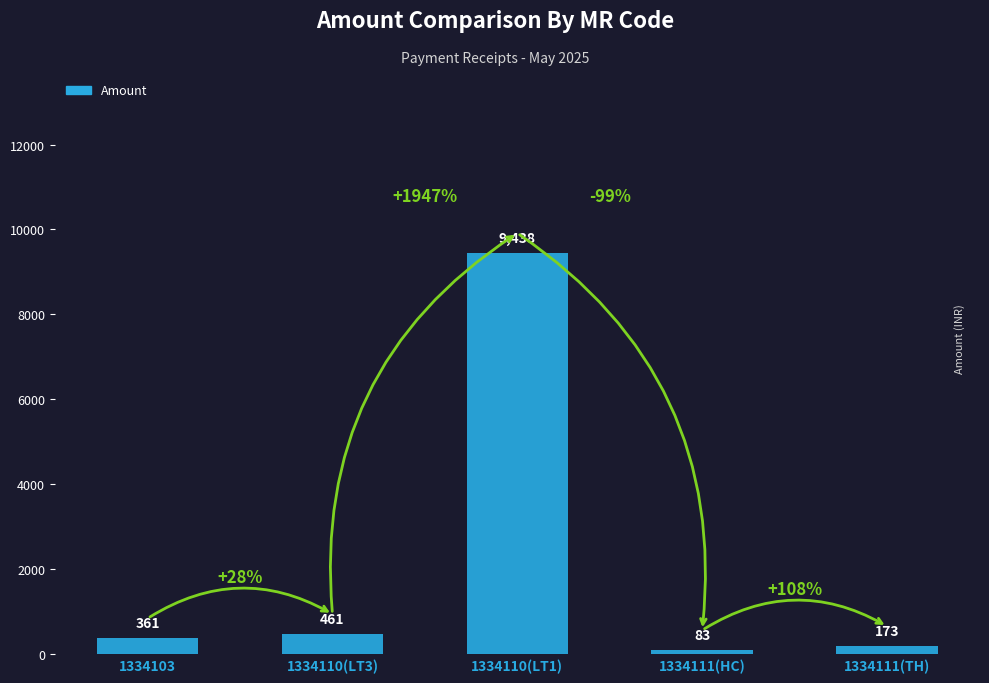

What position from the right is 1334103?

5